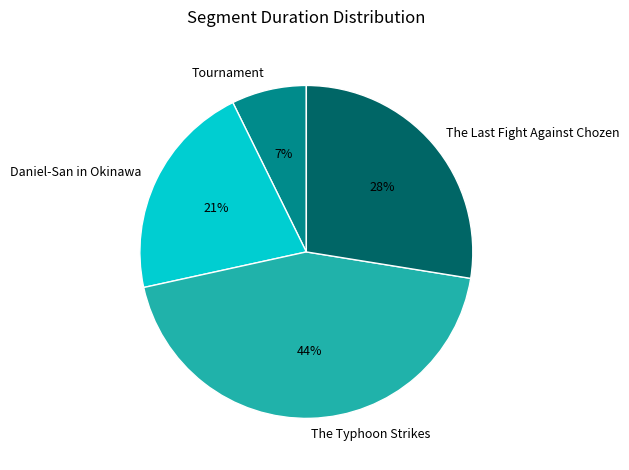

To the nearest percent, what is the average slice percentage?

25%